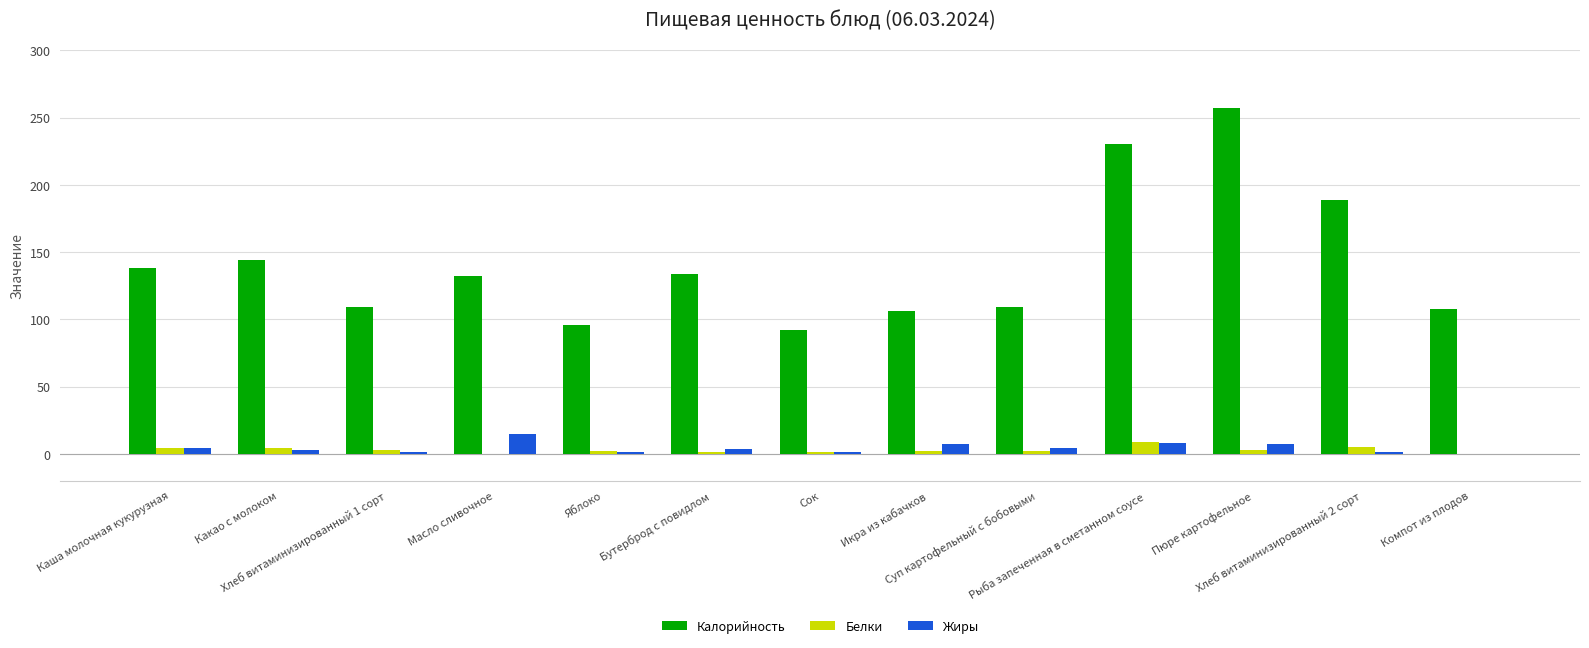

What is the highest value of the Калорийность series?

257.0